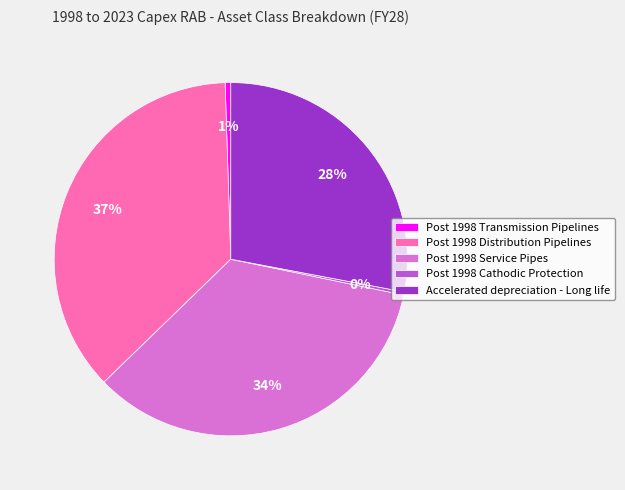

To the nearest percent, what is the combined percentage of Post 1998 Service Pipes and Post 1998 Distribution Pipelines?

71%